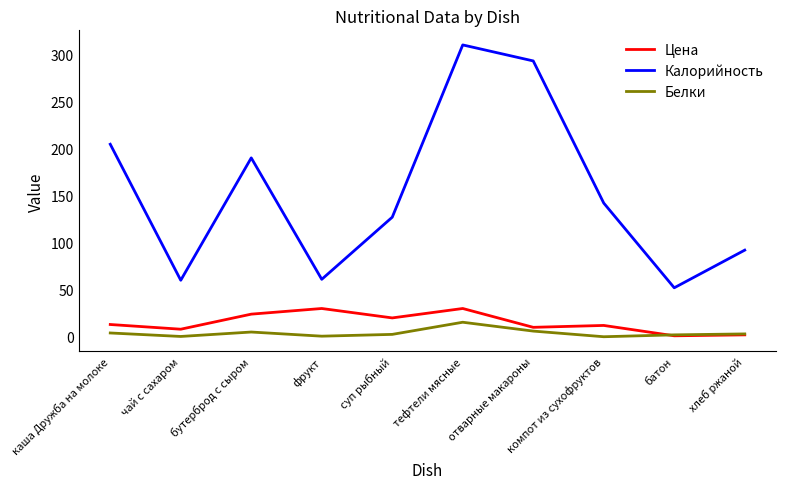

At which category is the sum across all series the highest?

тефтели мясные